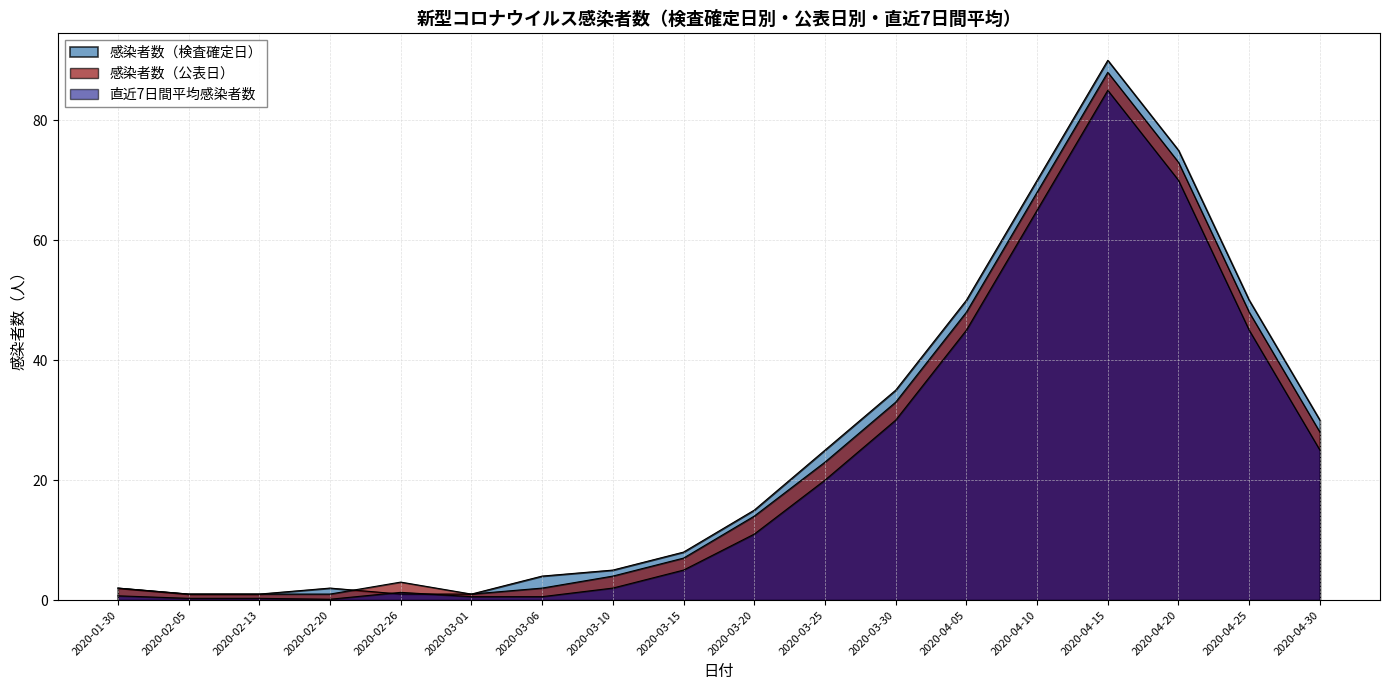

How many data points in 感染者数（公表日） are above 14?

8